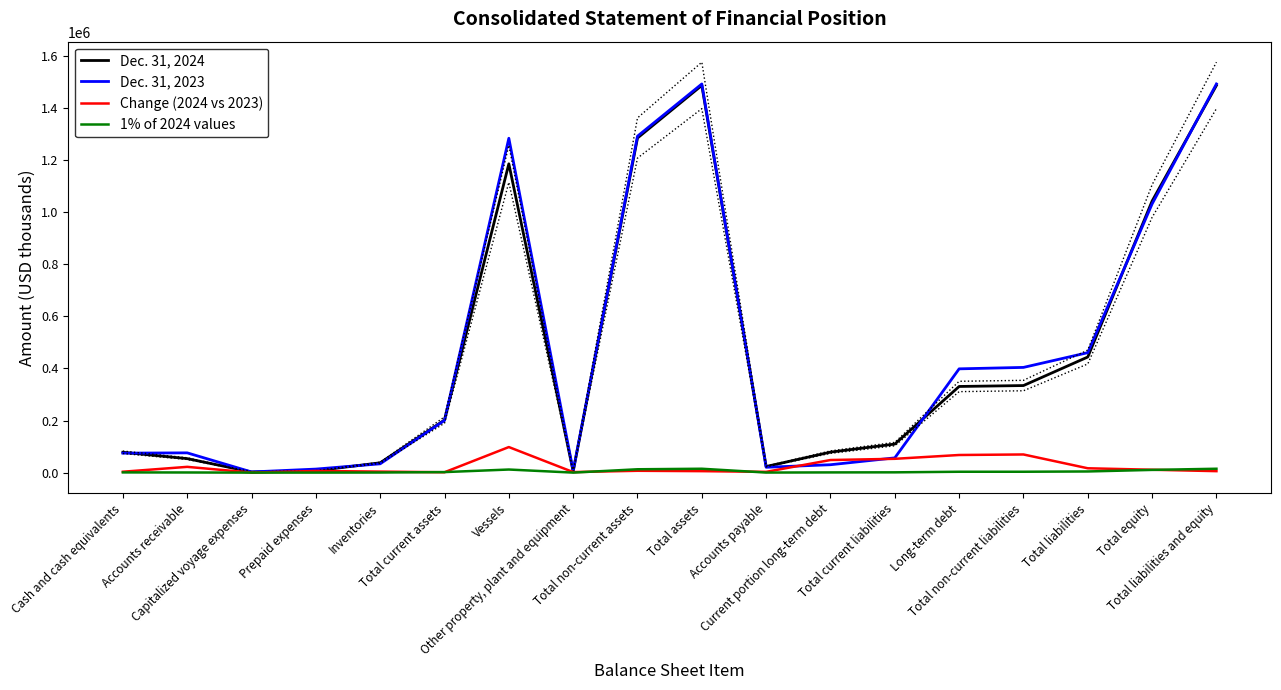

How many data points in Change (2024 vs 2023) are less than 7027?

9